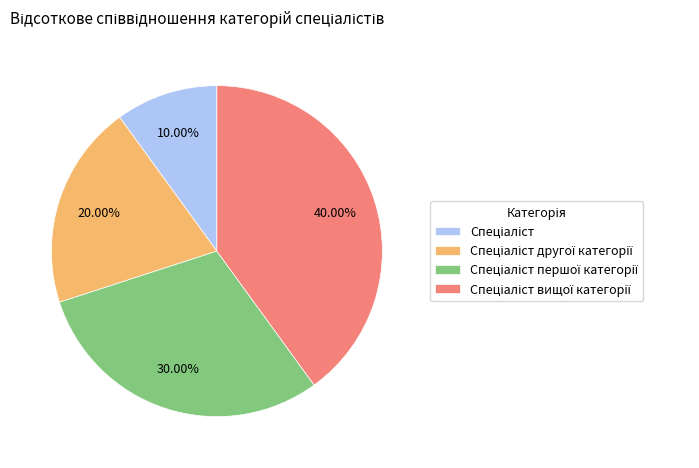

Does any single category account for the majority?

No